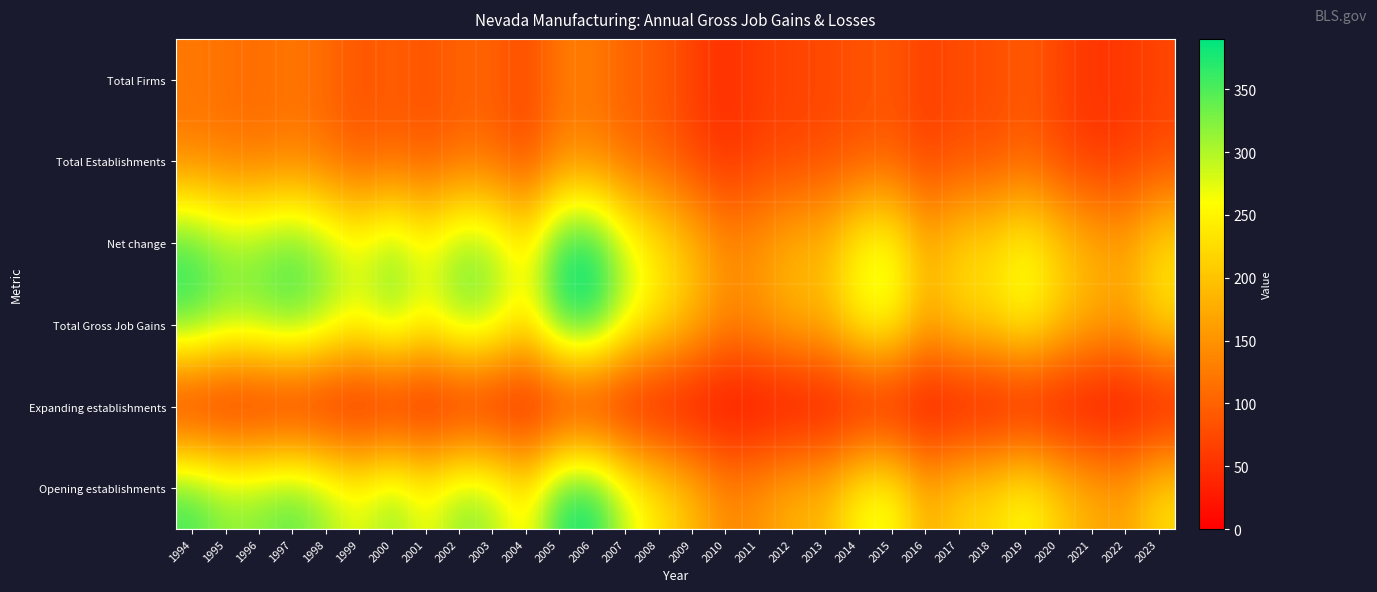

Which series has the widest spread of values?

Net change